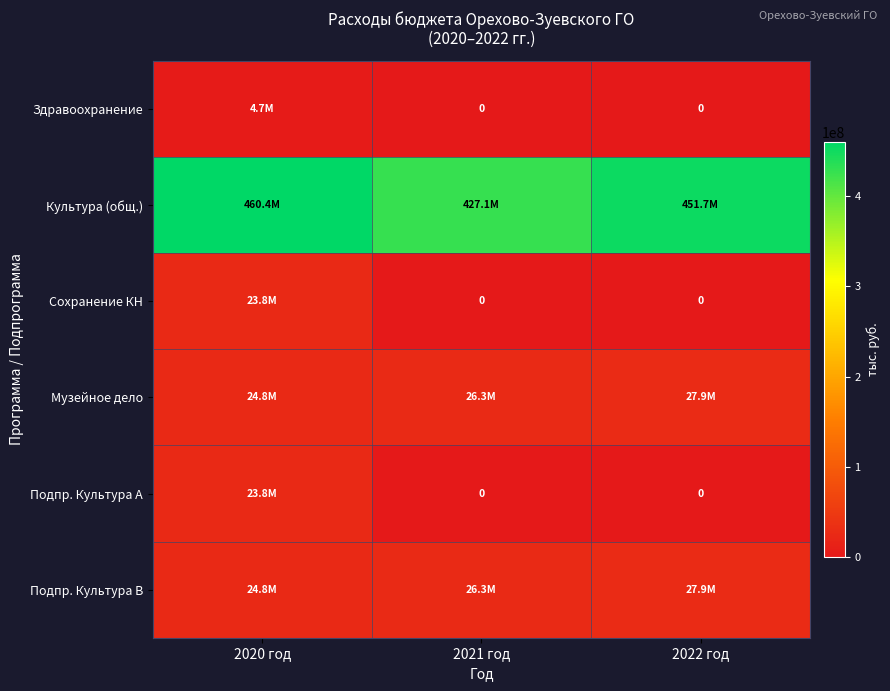

What is the difference between the highest and lowest values at 2022 год?

451685577